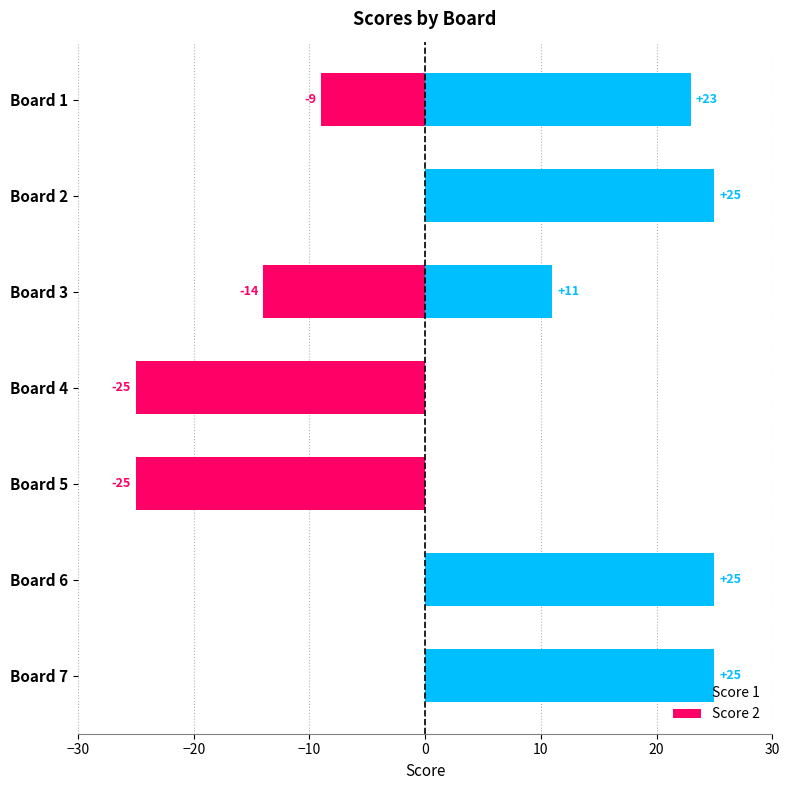

Rank the series by their average value, from lowest to highest.

Score 2, Score 1